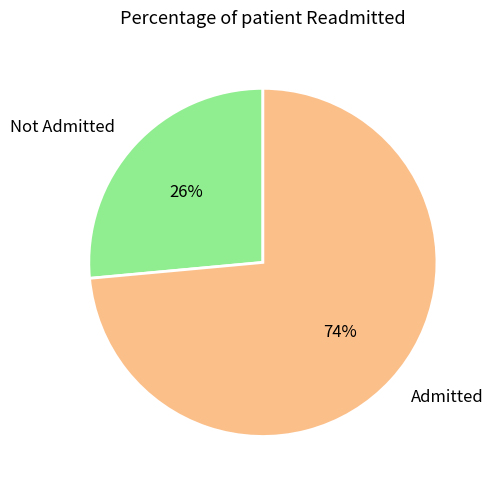

How many slices are in this pie chart?

2